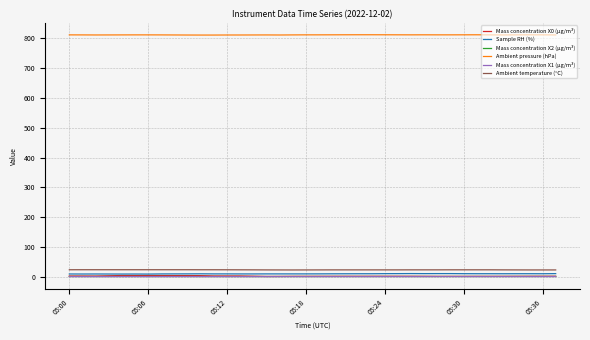

True or false: Ambient temperature (°C) and Mass concentration X0 (μg/m³) intersect in this chart.

False